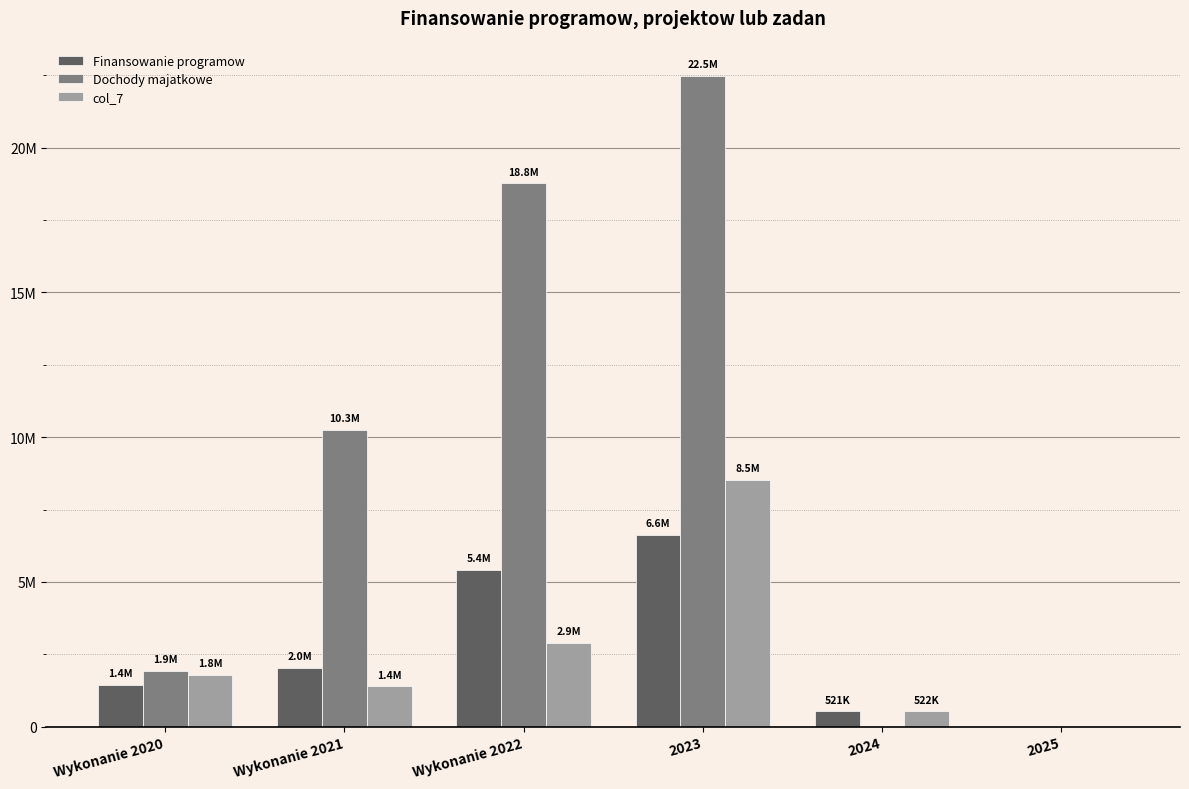

Which category has the lowest value across all series?

2025